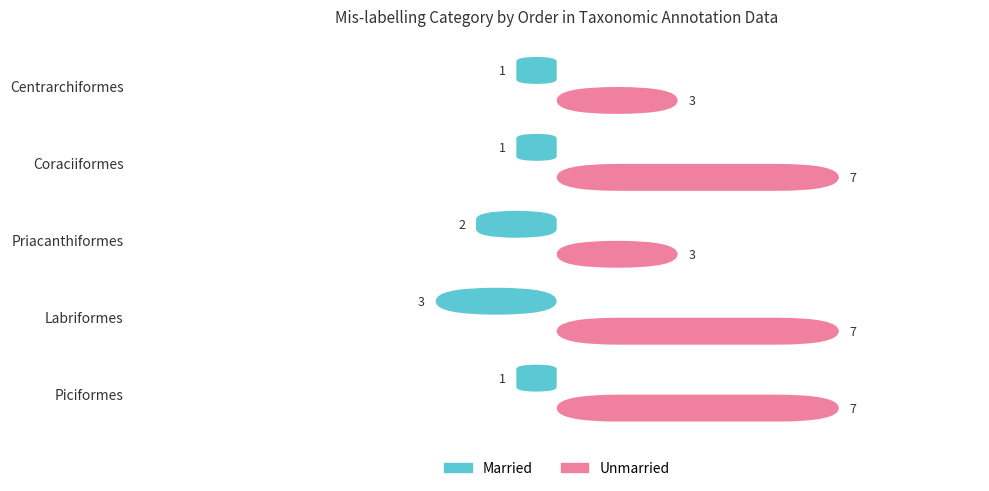

The Unmarried series shows 10 at Labriformes. True or false?

False